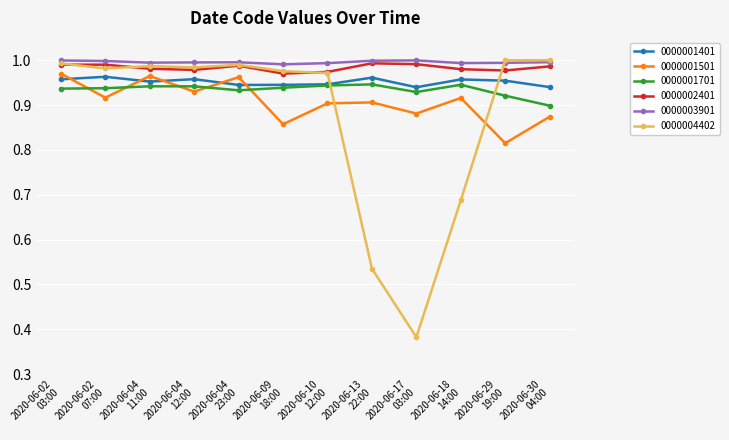

True or false: 0000001501 has more than 2 points higher than both neighbors.

True